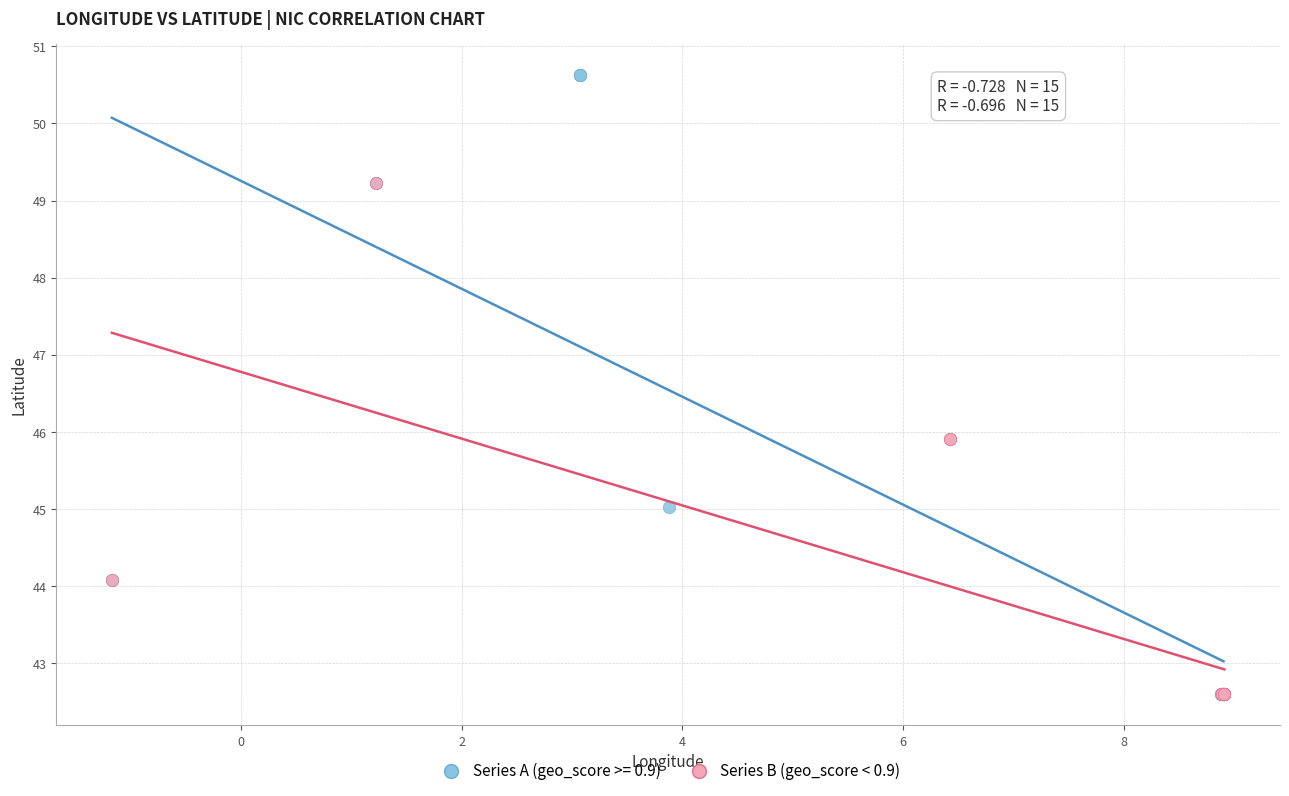

Which series reaches the maximum Y coordinate?

Series A (geo_score >= 0.9)